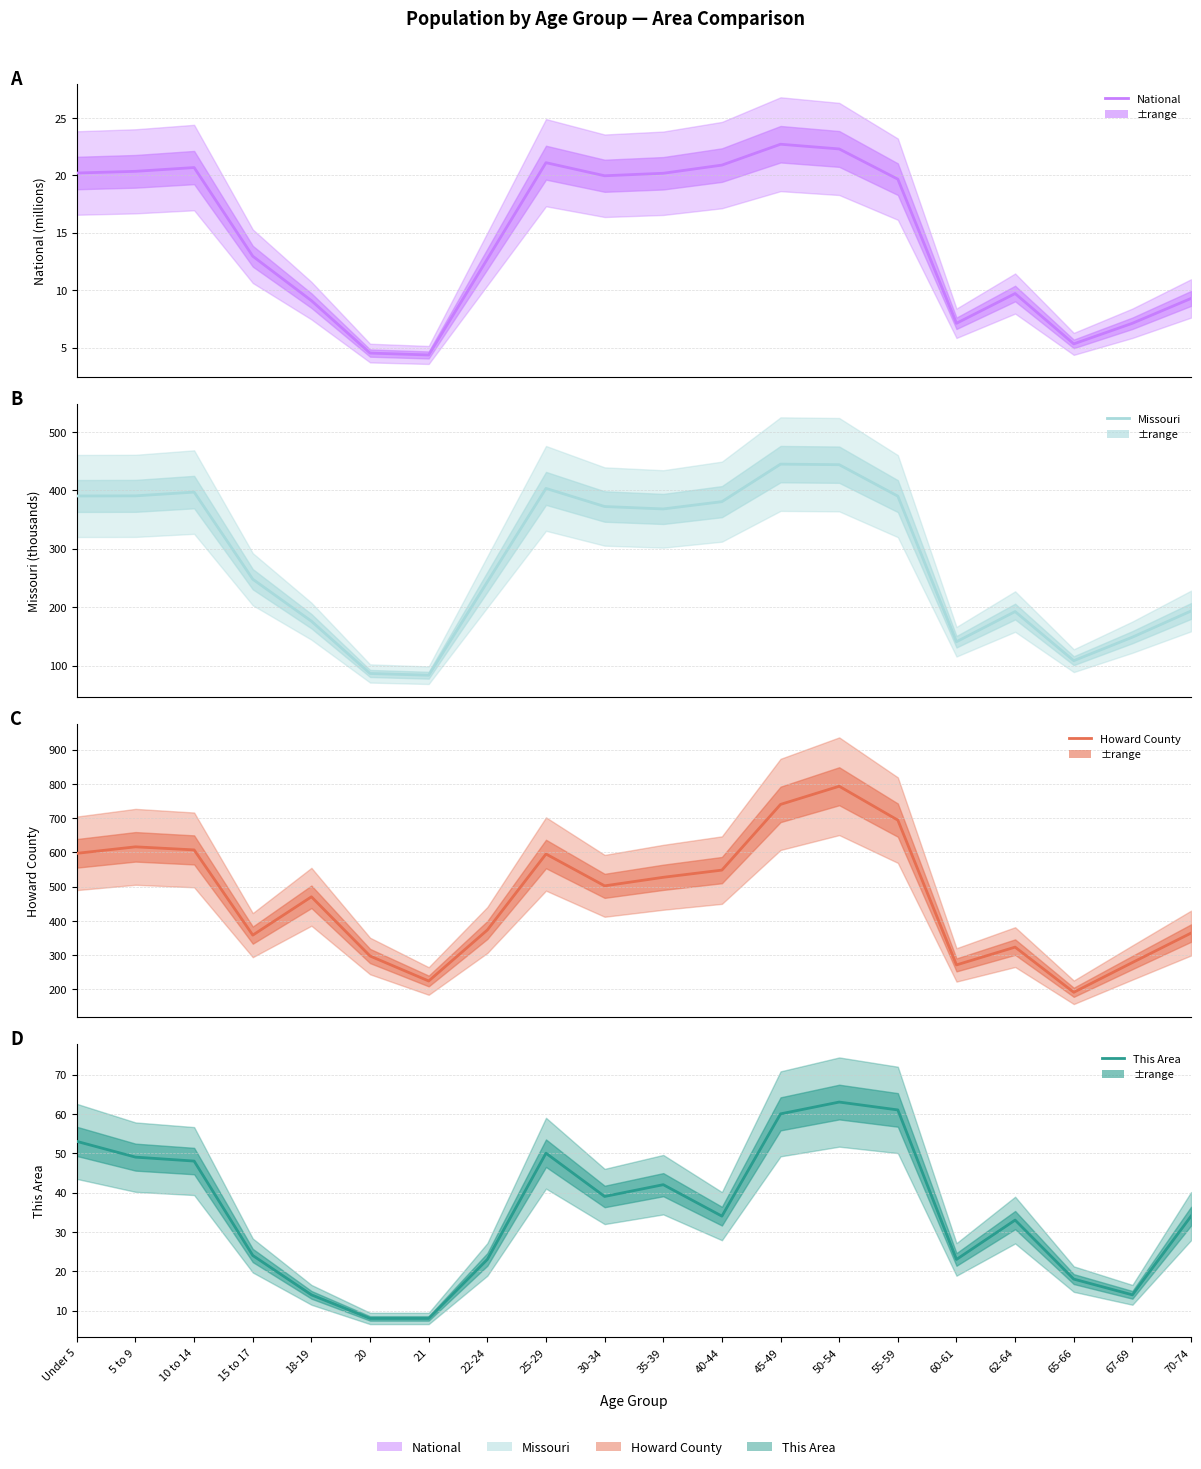

List the series in order of their peak value, lowest first.

National, This Area, Missouri, Howard County